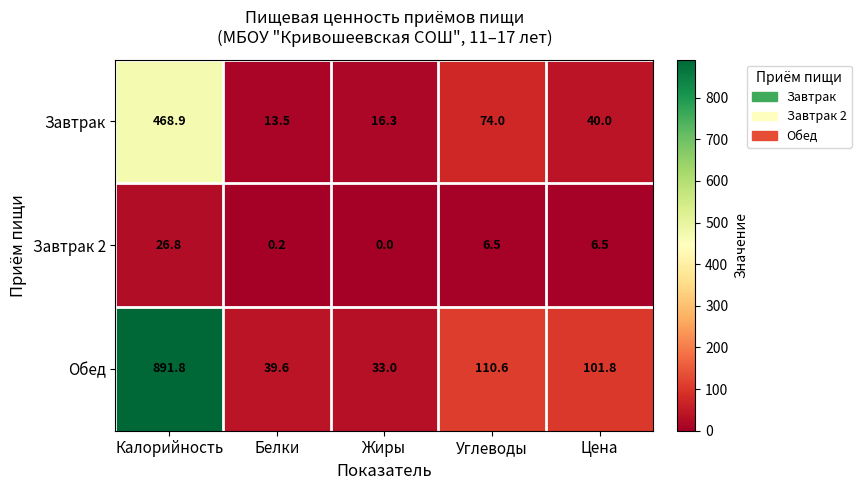

Reading left to right, what are all the values shown in this chart?

Завтрак: 468.9	13.5	16.3	74.0	40.0
Завтрак 2: 26.8	0.2	0.0	6.5	6.5
Обед: 891.8	39.6	33.0	110.6	101.8